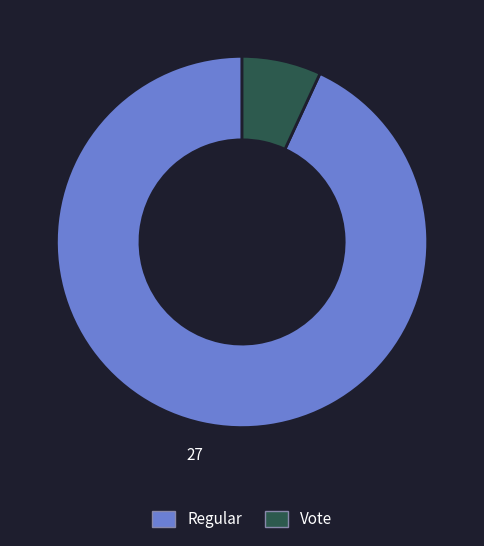

What is the ratio of the value at Regular to the value at Vote?

13.5